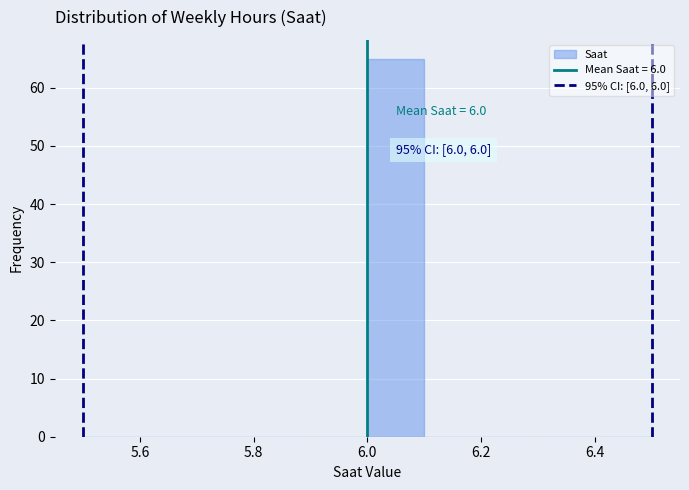

Which range on the x-axis has the tallest bar?

6.0 to 6.1